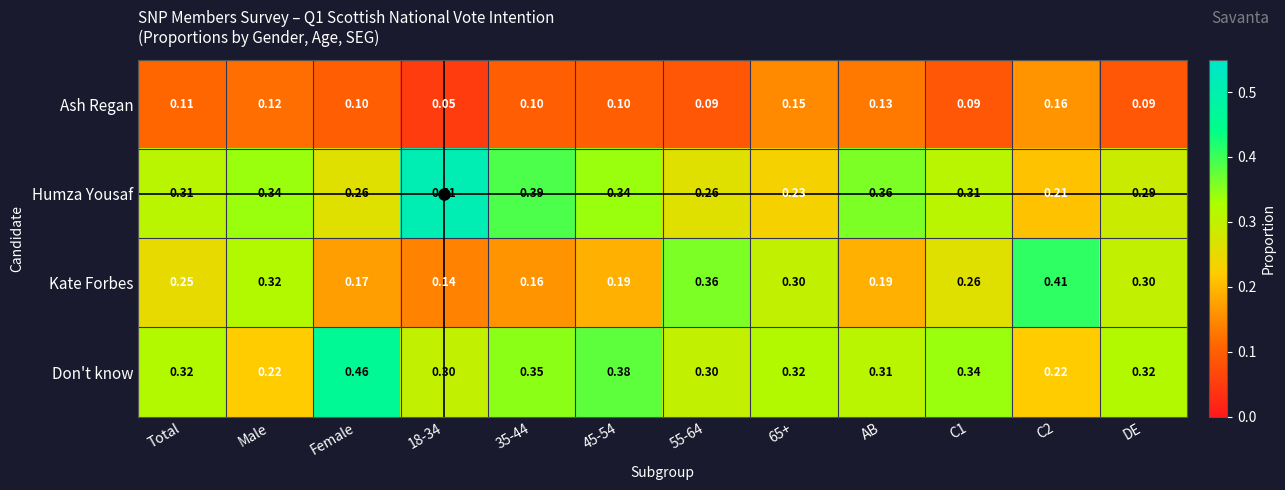

Which series has the widest spread of values?

Humza Yousaf